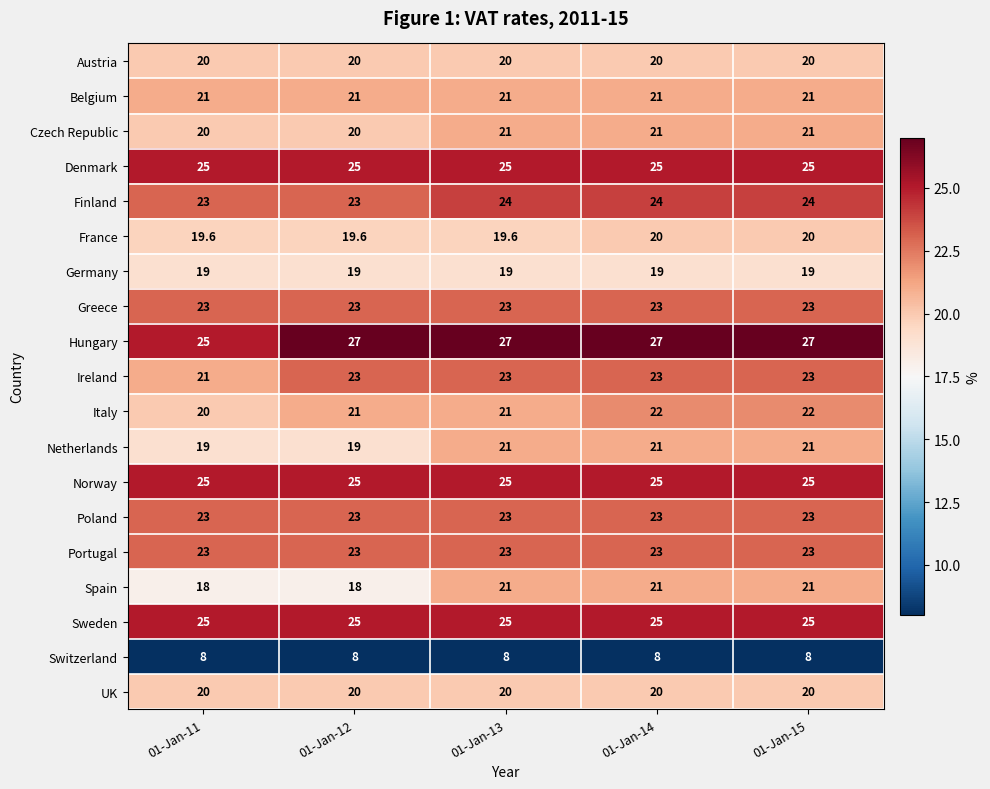

What is the average value of the Finland series?

23.6